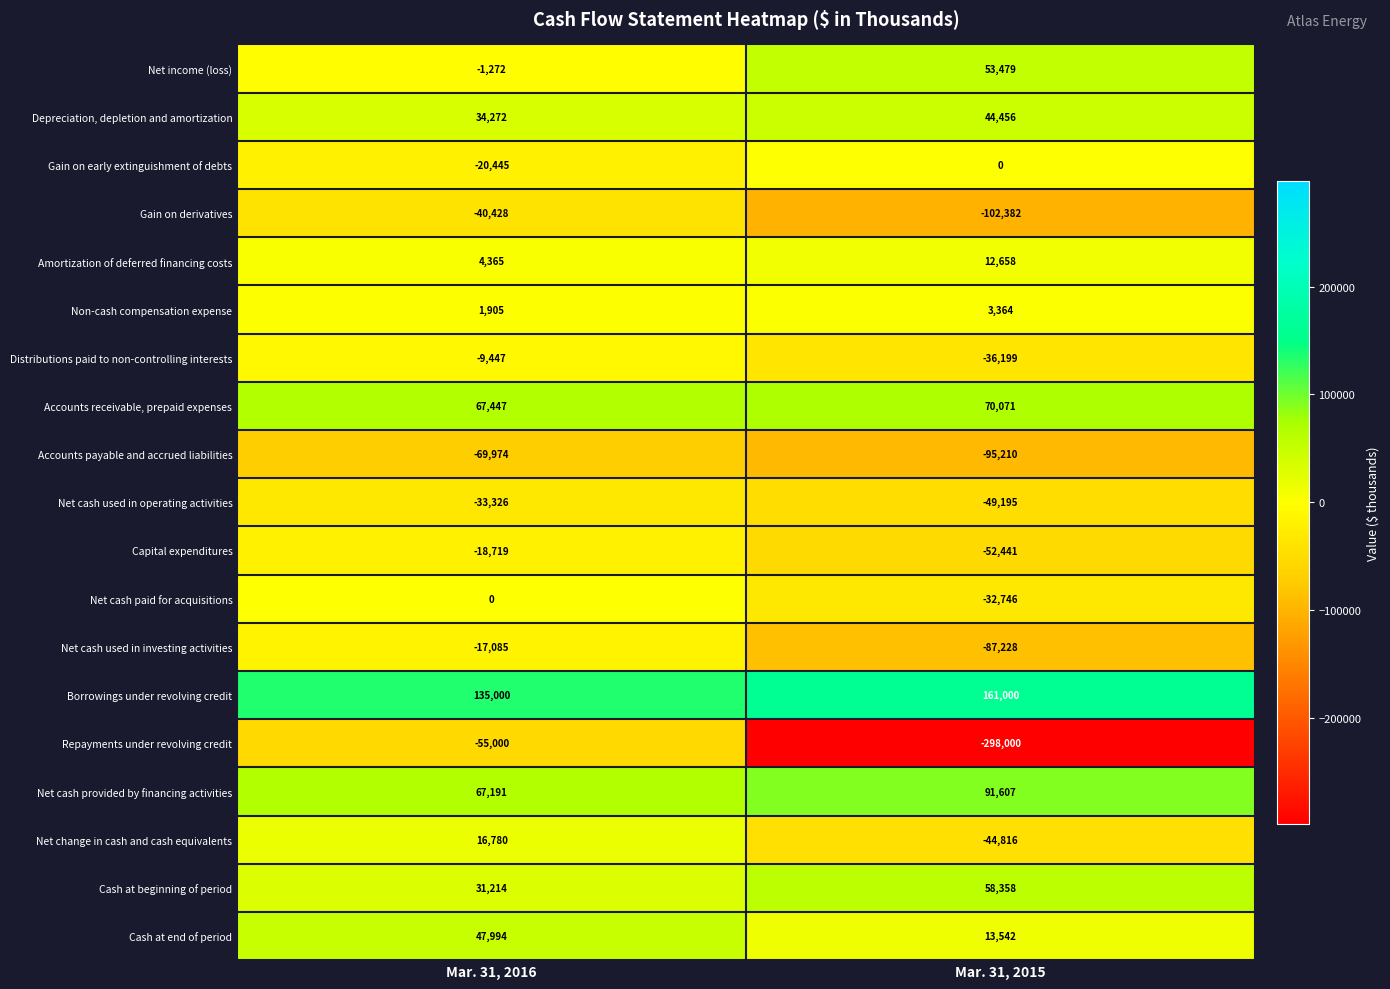

What is the difference between the Cash at end of period values at Mar. 31, 2016 and Mar. 31, 2015?

34452